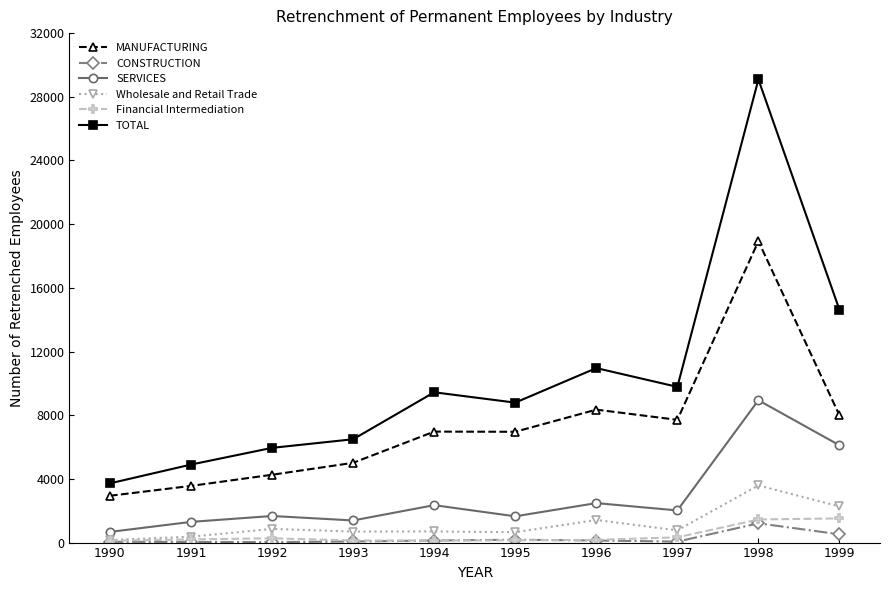

How many data points in SERVICES are less than 2020?

5